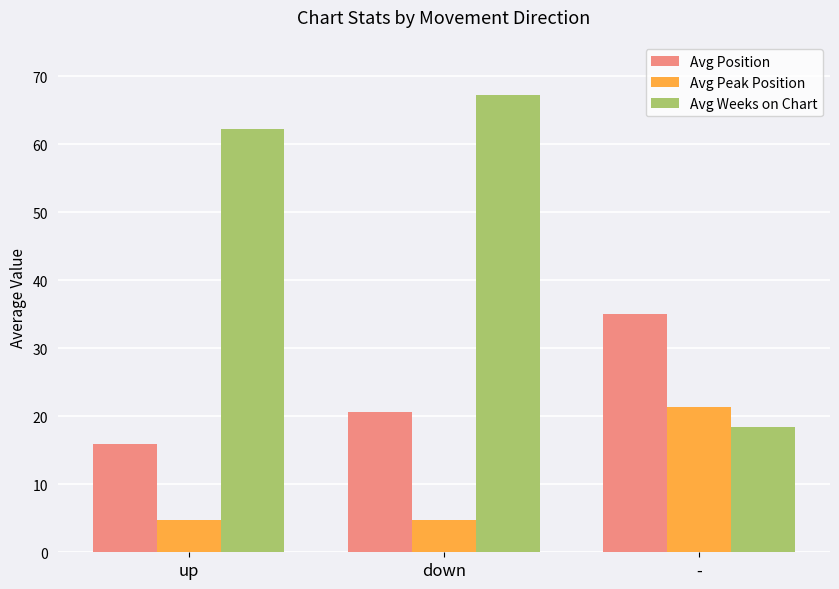

Which series has the largest range (max minus min)?

Avg Weeks on Chart